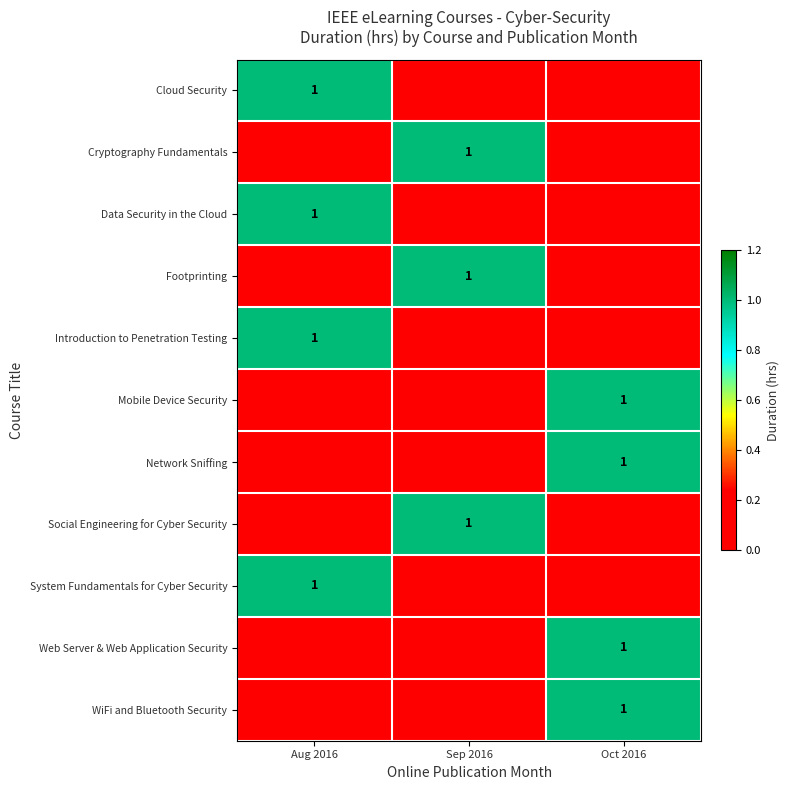

True or false: WiFi and Bluetooth Security has a value of 1 at Oct 2016.

True